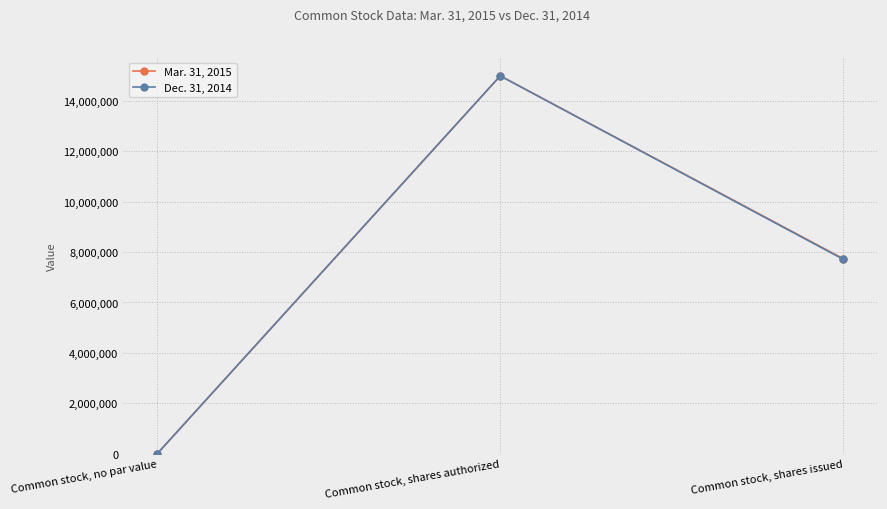

Rank the series at Common stock, shares issued from lowest to highest value.

Dec. 31, 2014, Mar. 31, 2015